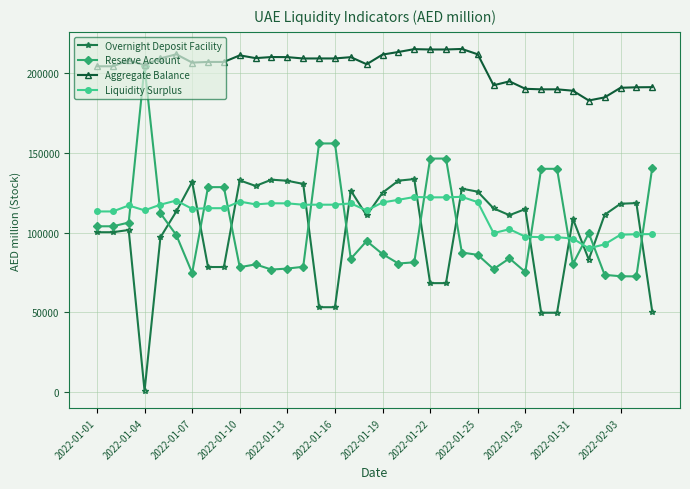

Count the number of categories in the chart.

36